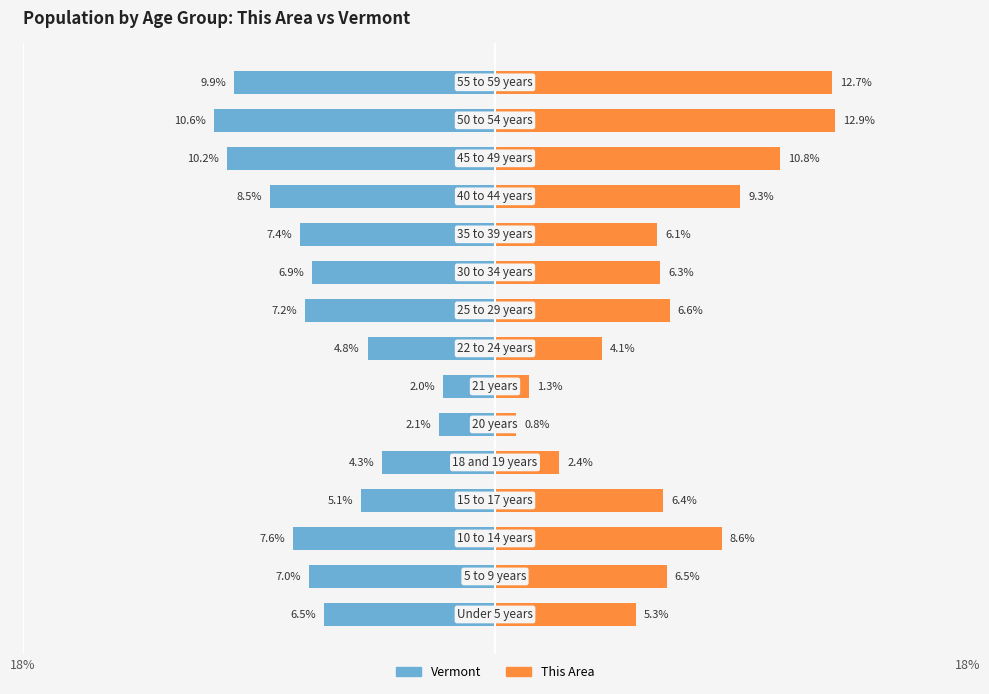

Which series has the largest range (max minus min)?

This Area